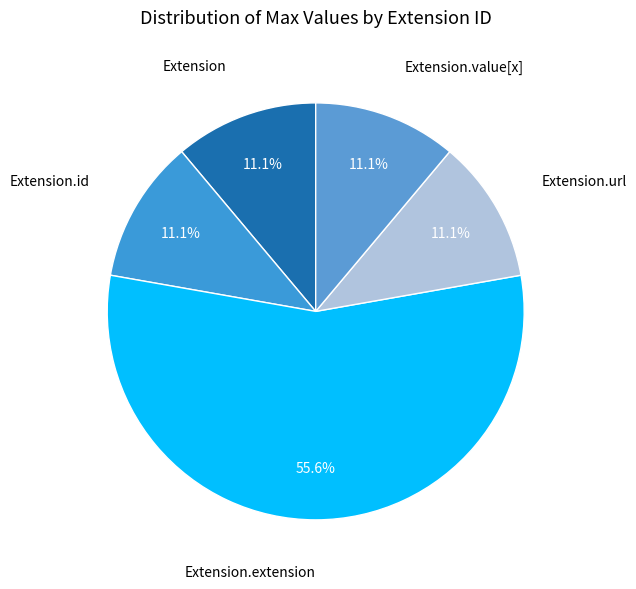

How many slices are in this pie chart?

5